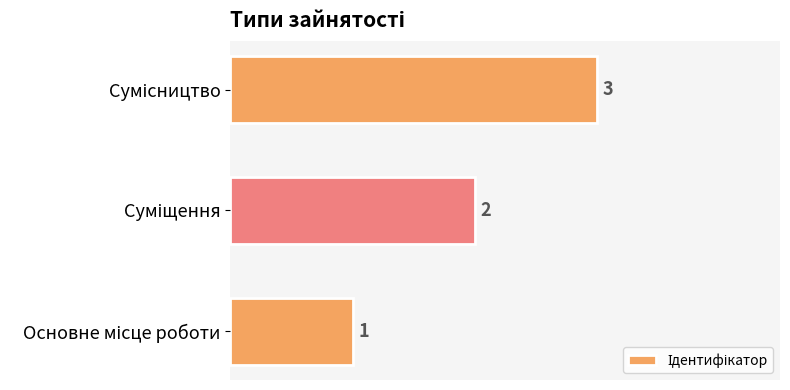

What is the sum of all values?

6